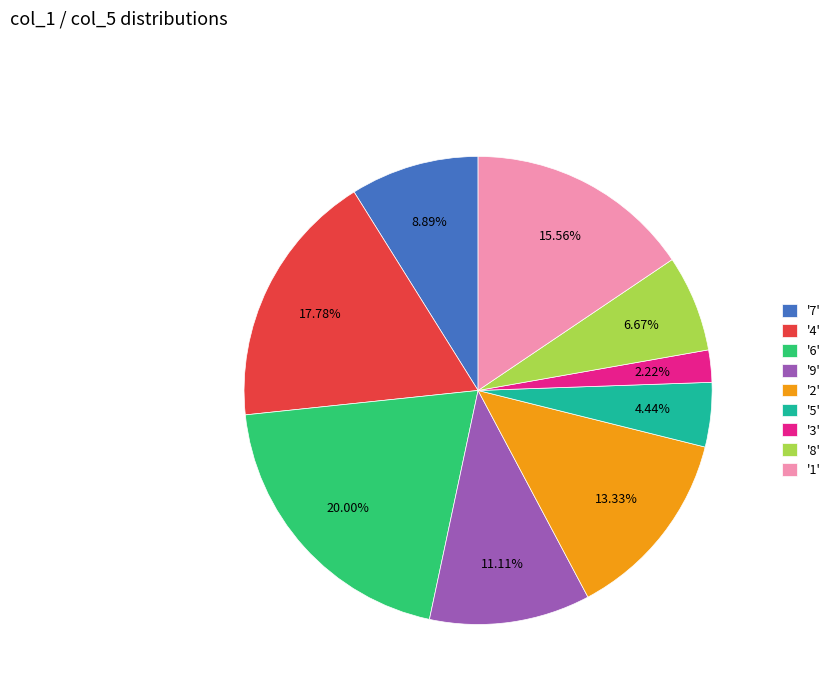

What is the largest slice in the pie chart?

'6'